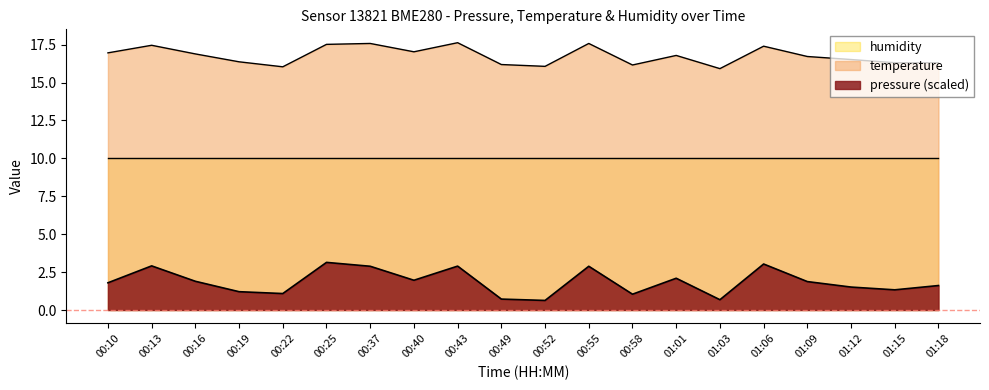

What is the total value across all series at 00:55?

30.5